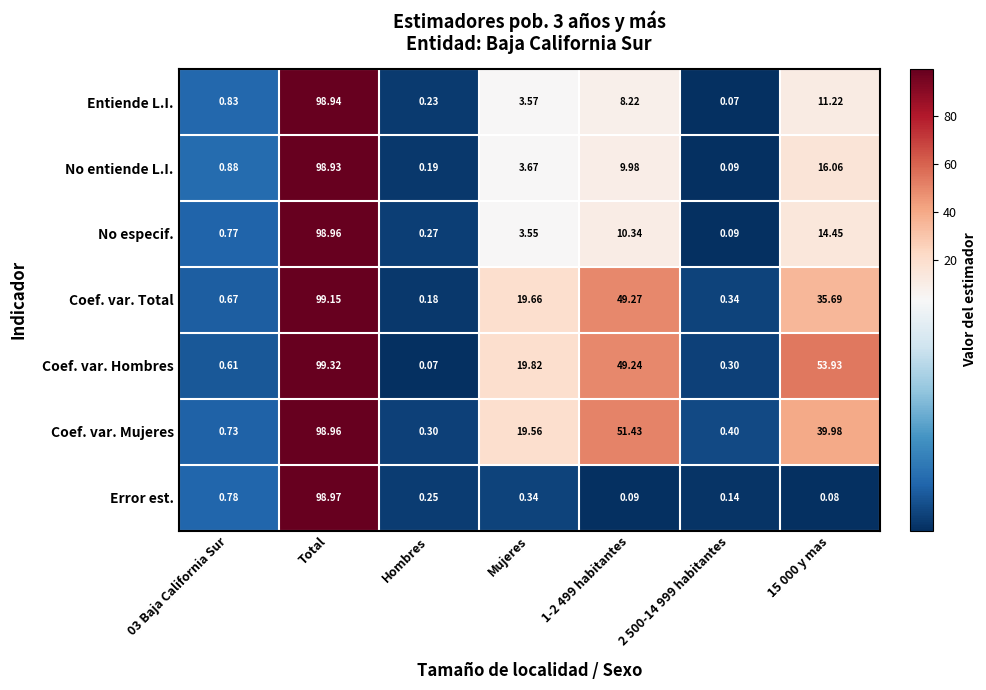

Between 1-2 499 habitantes and 15 000 y mas, which series saw the biggest shift?

Coef. var. Total